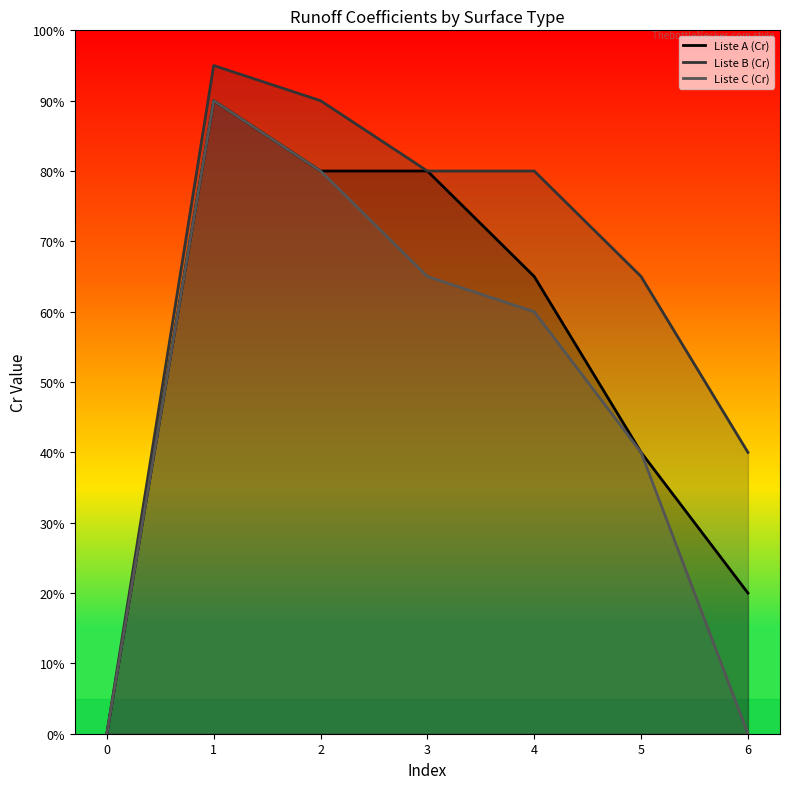

Does the chart have visible grid lines?

No